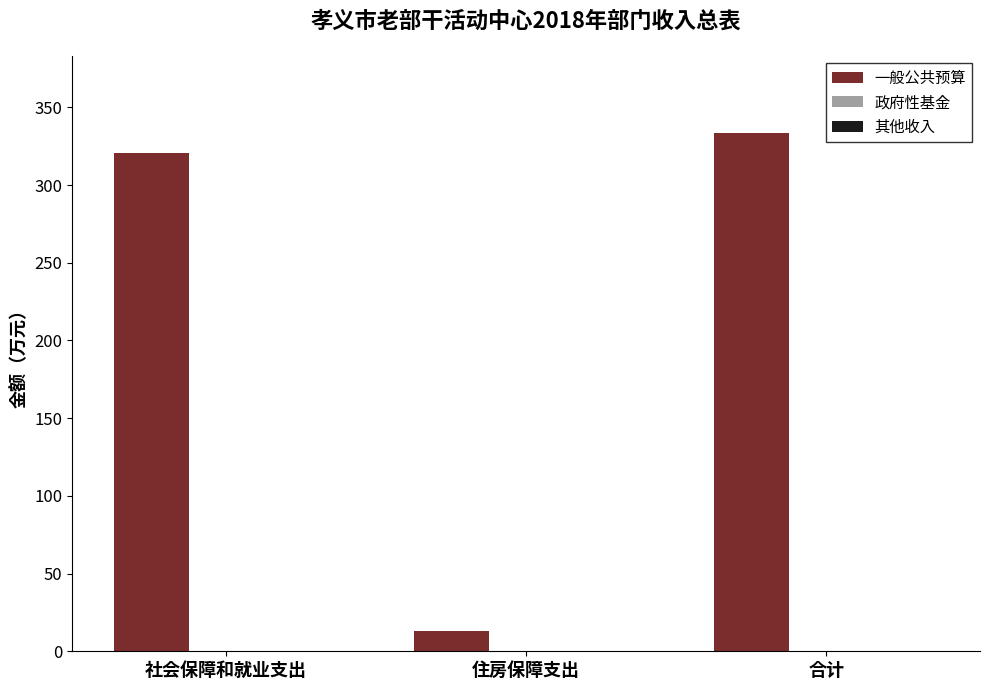

Reading left to right, what are all the values shown in this chart?

社会保障和就业支出=320.4	住房保障支出=12.8	合计=333.2